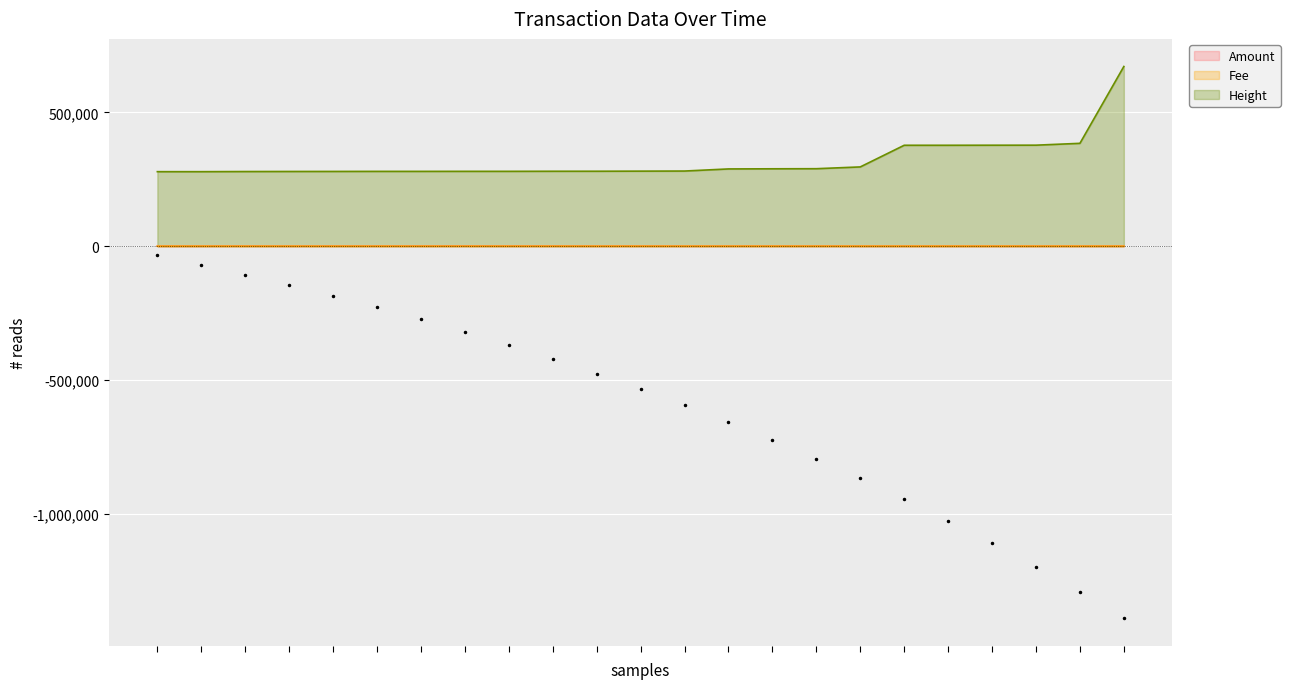

What is the approximate value of Fee at 2017-07-02 03:50:00?

1.0